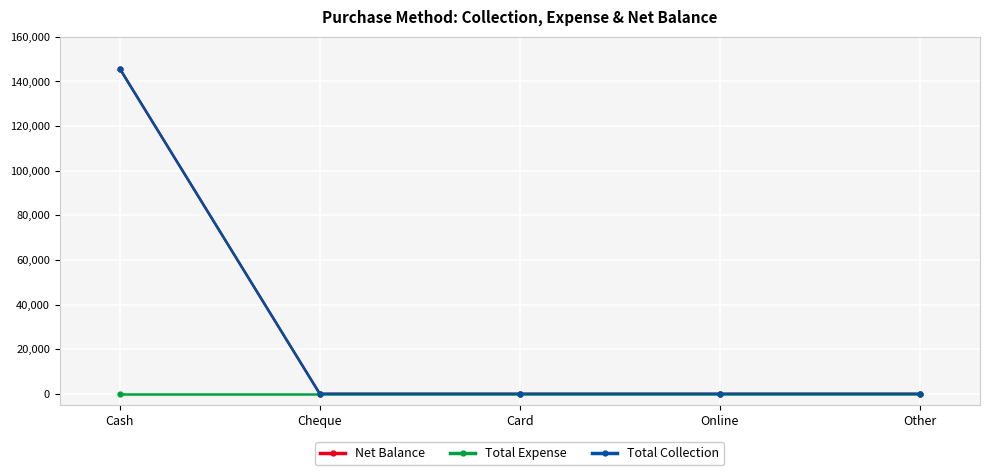

Does the chart display data point markers on the line(s)?

Yes